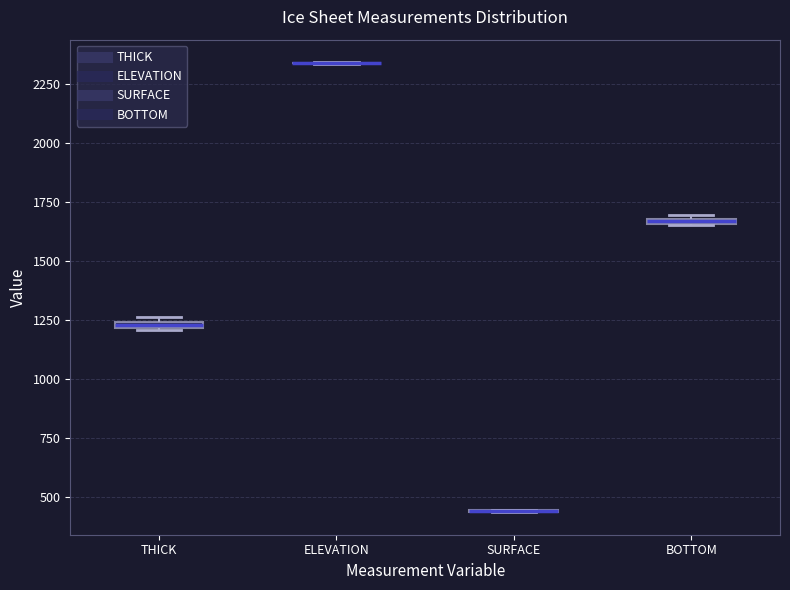

Where is the lower edge of the box for THICK on the y-axis? The values are not printed on the chart, so give them approximately, as read against the axis.

1200